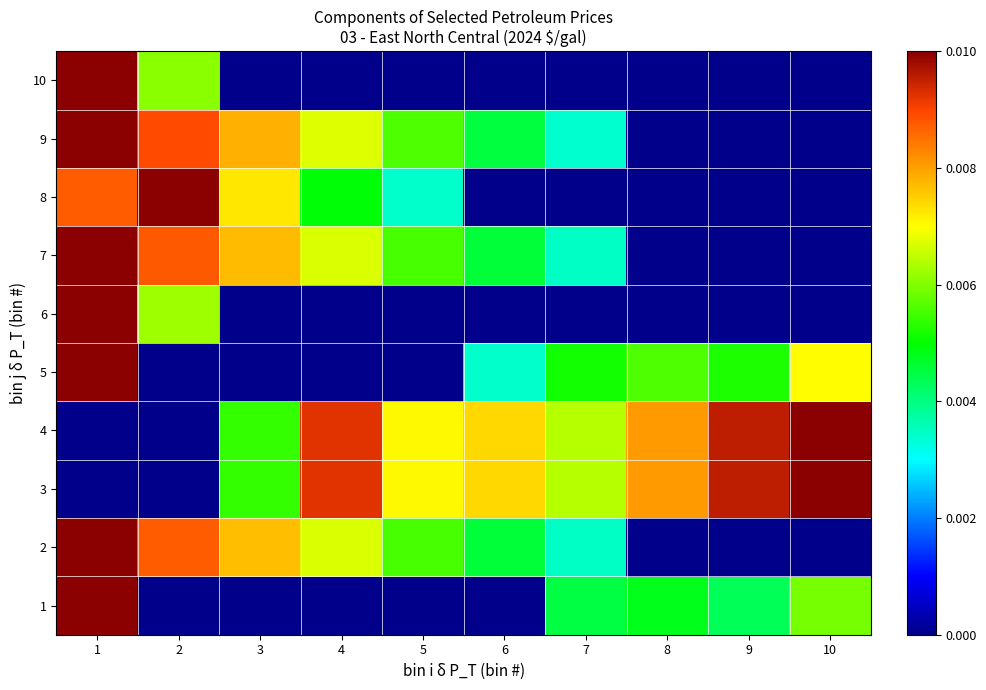

Rank the series at 8 from highest to lowest value.

3, 4, 5, 1, 2, 6, 7, 8, 9, 10